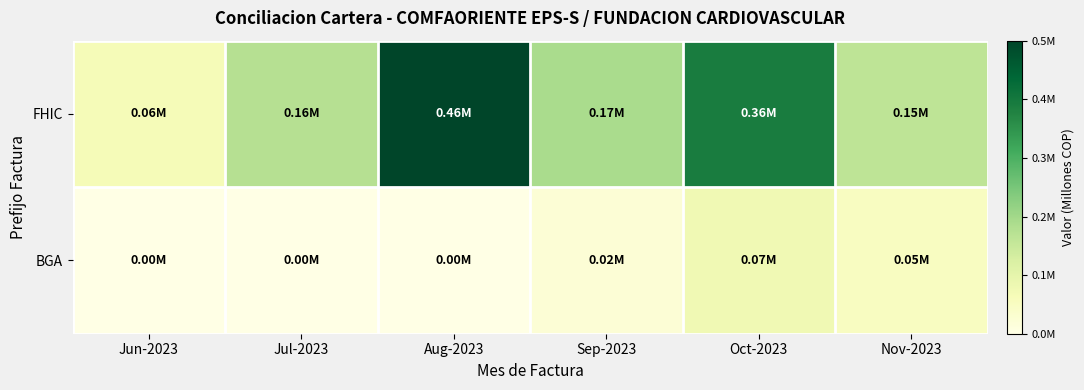

How many categories are shown in the chart?

6